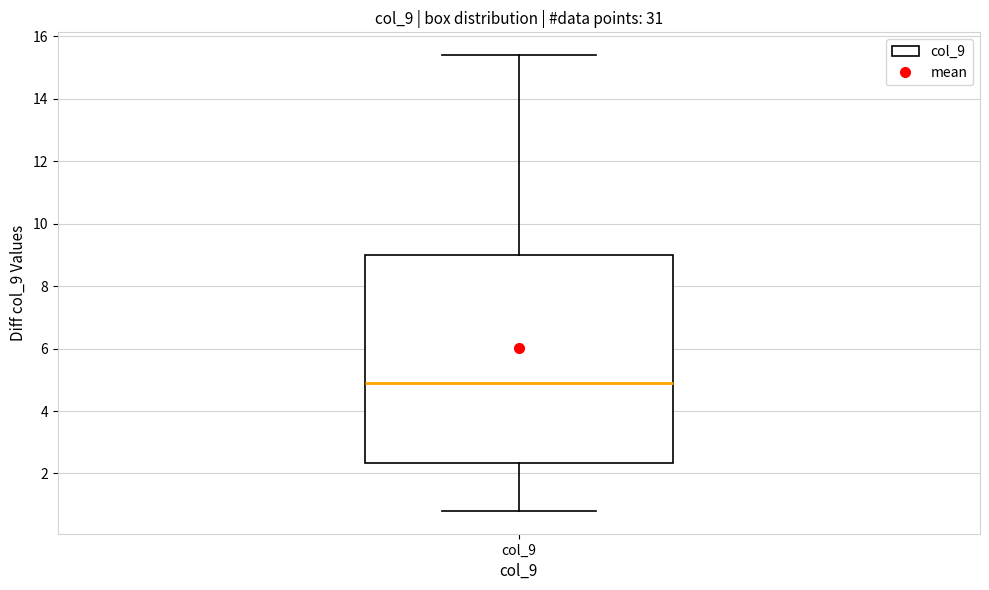

Read this box plot against the y-axis: the position of the median line, the range covered by the box, and the ends of both whiskers. The values are not printed on the chart, so give them approximately, as read against the axis.

median 5.0, box 2.4 to 9.0, whiskers 0.8 to 15.4